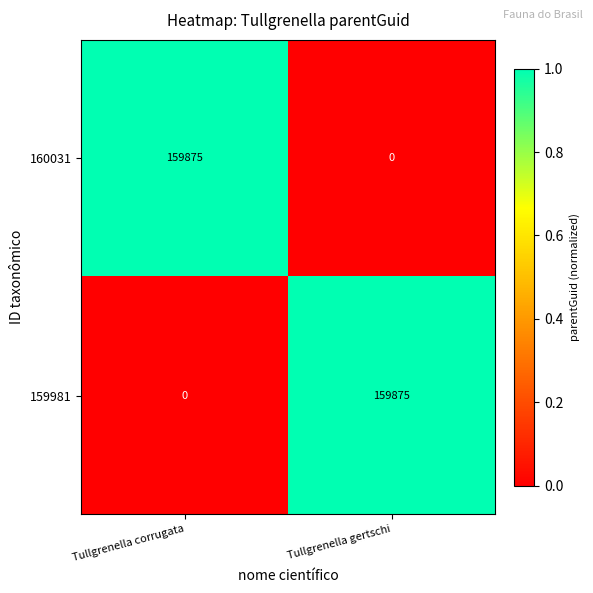

What is the spread (max minus min) of values at Tullgrenella gertschi?

159875